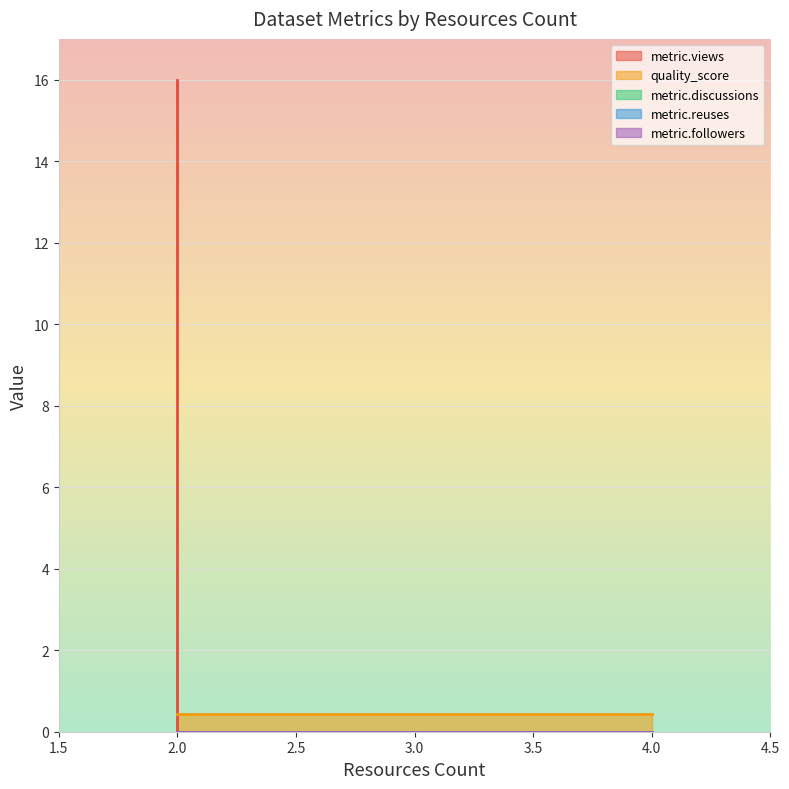

What are all the series names shown in the legend?

metric.views, quality_score, metric.discussions, metric.reuses, metric.followers